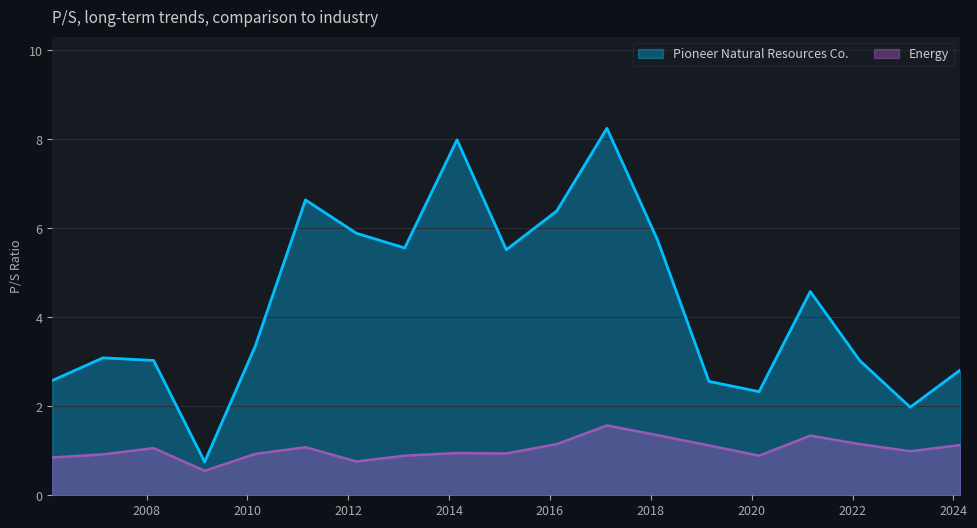

How many lines are shown in the chart?

2